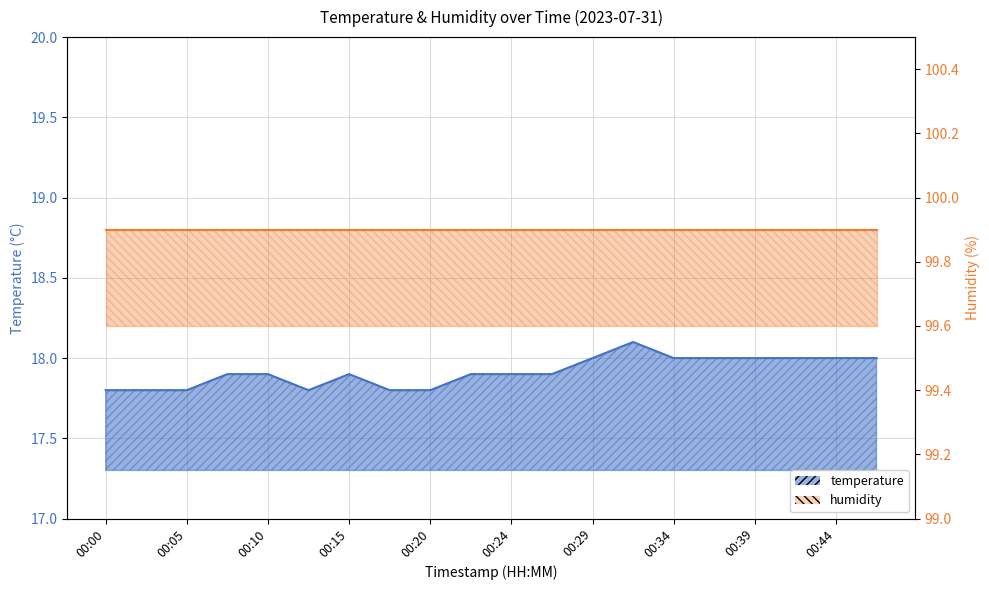

Count the number of categories in the chart.

20